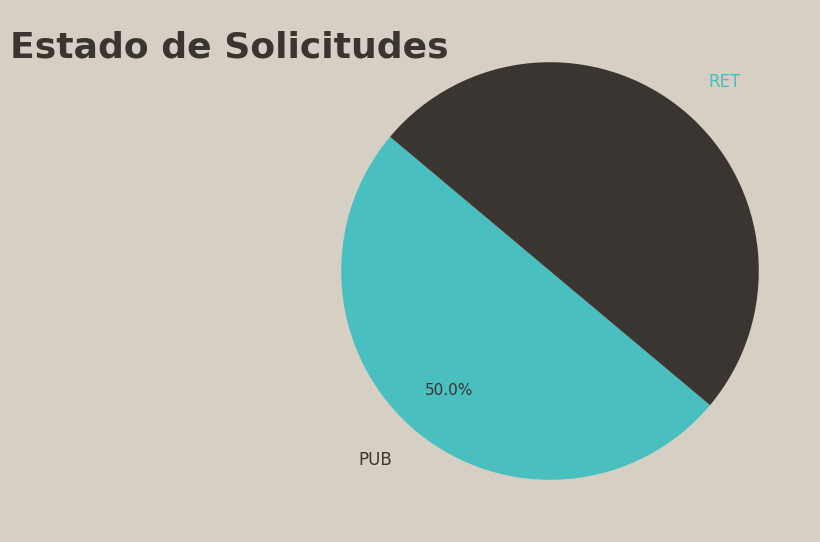

To the nearest percent, what portion does PUB represent?

50%